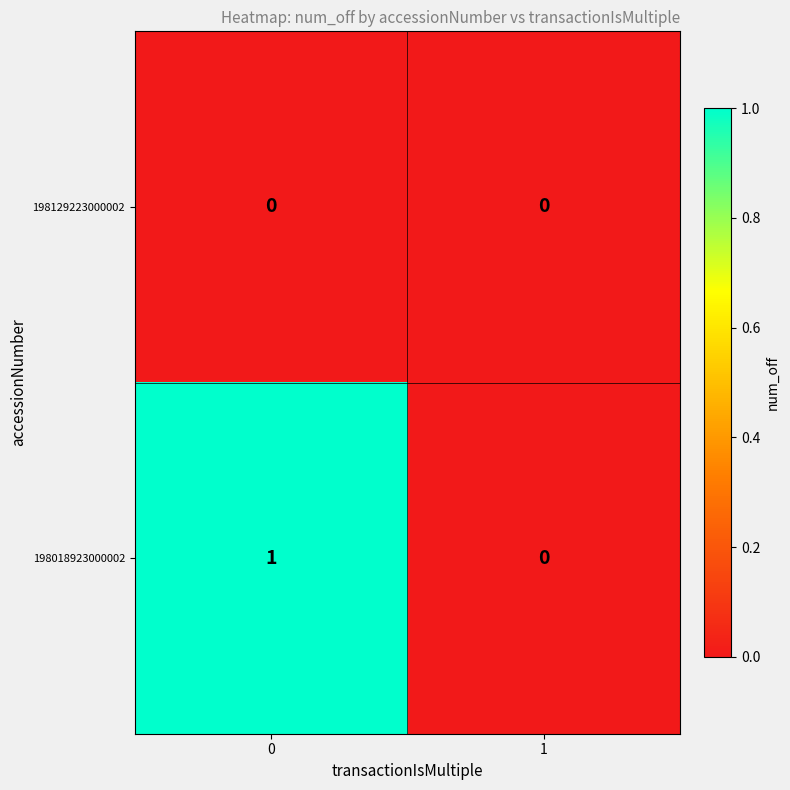

What is the total value across all series at 0?

1